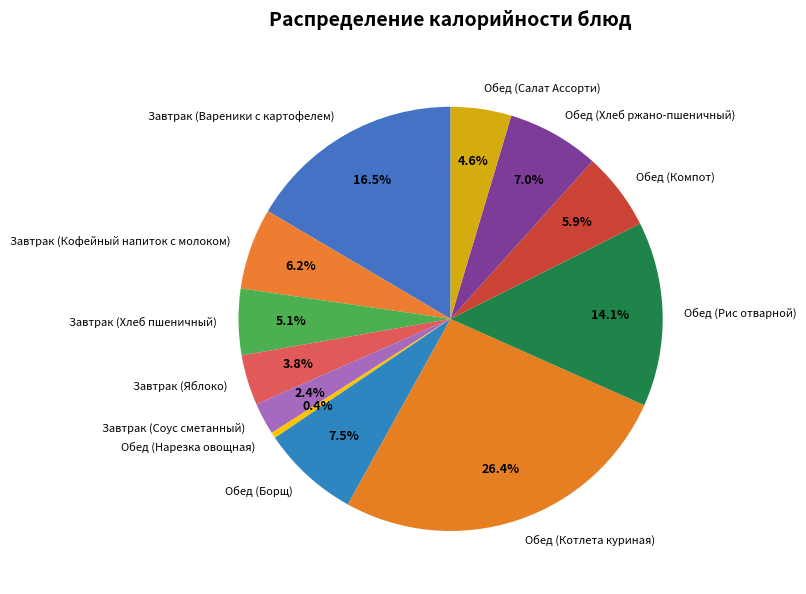

What percentage is NOT represented by Обед (Нарезка овощная)?

99.6%